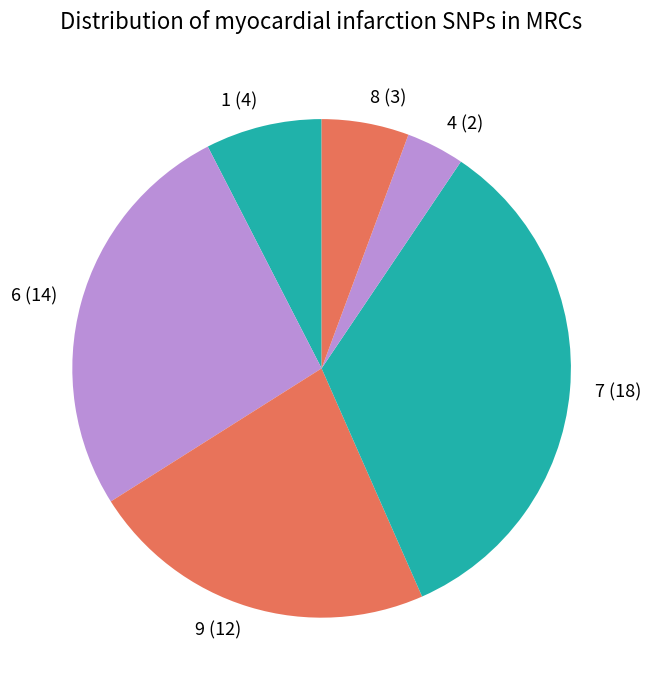

Count the number of slices in the pie.

6